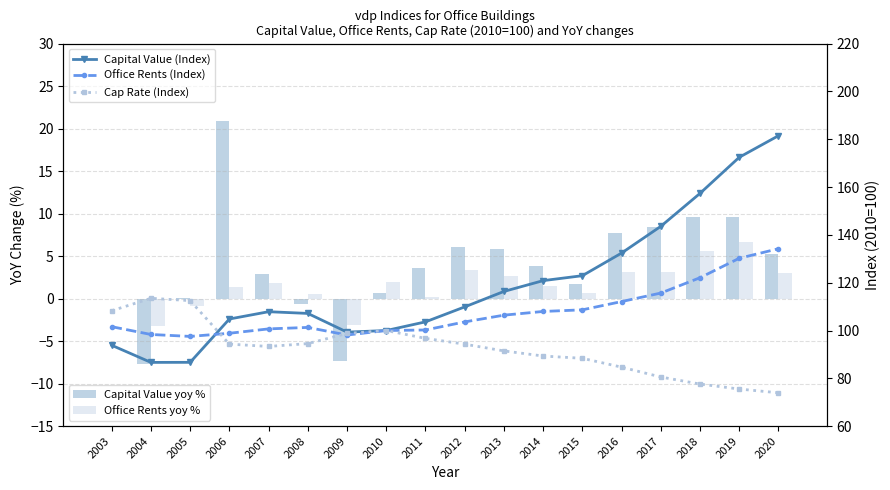

At 2020, list the series in order from smallest to largest.

Office Rents yoy %, Capital Value yoy %, Cap Rate (Index), Office Rents (Index), Capital Value (Index)